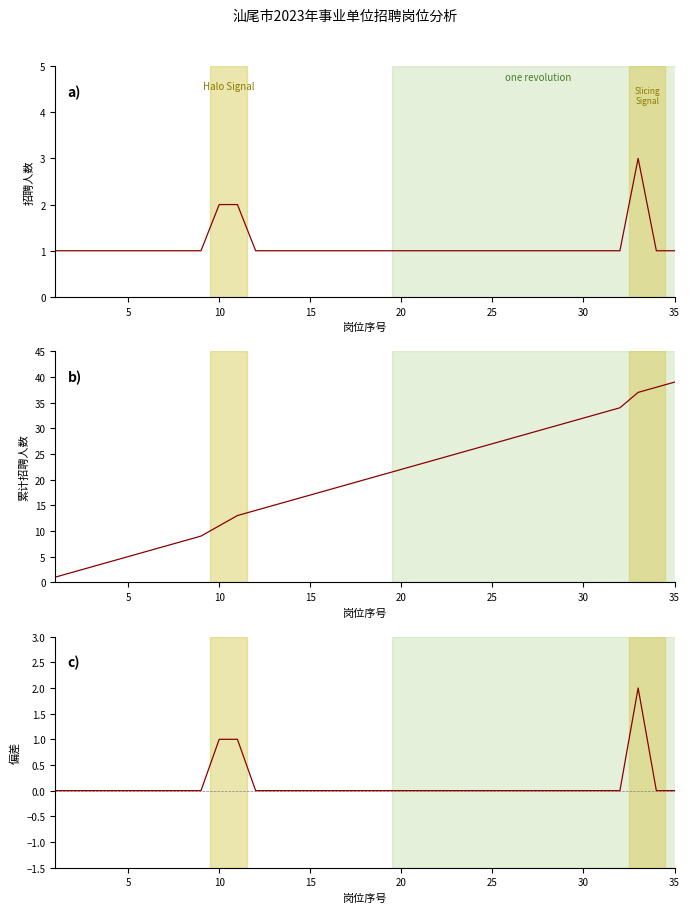

How many distinct data groups are displayed?

3